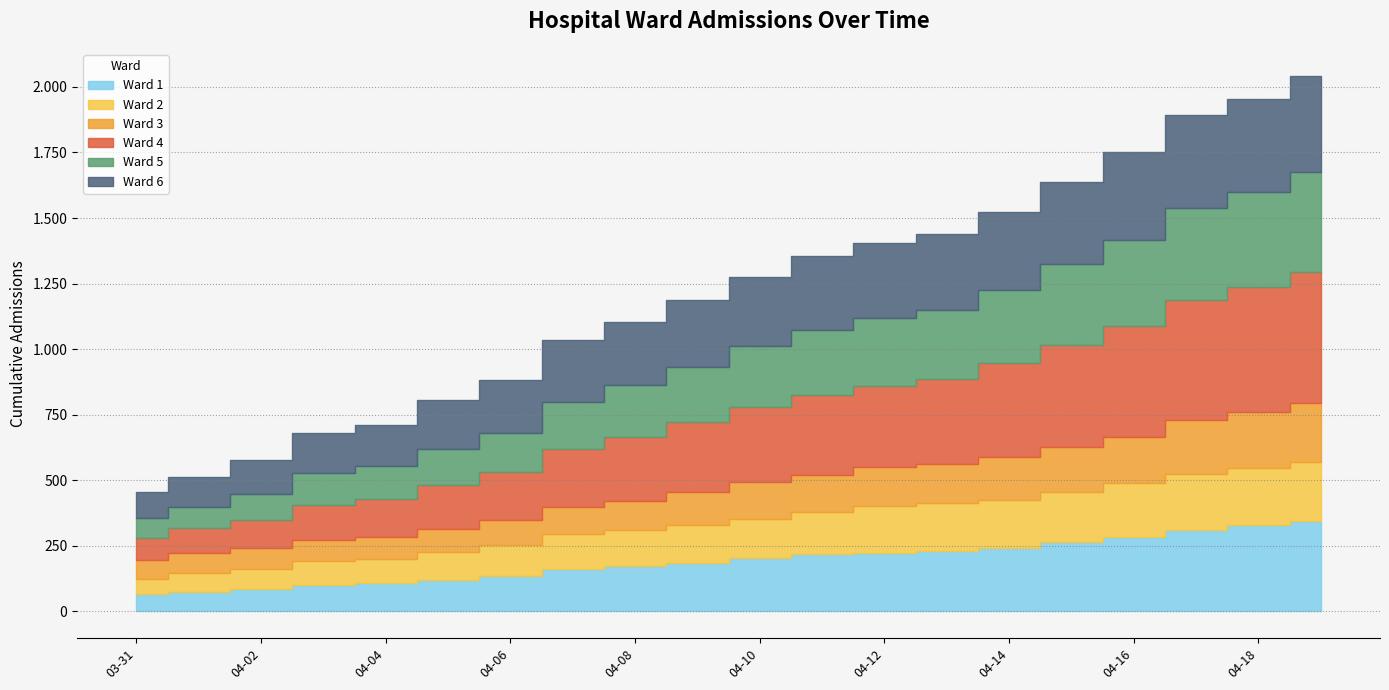

The Ward 4 series shows 389 at 2020-04-15. True or false?

True